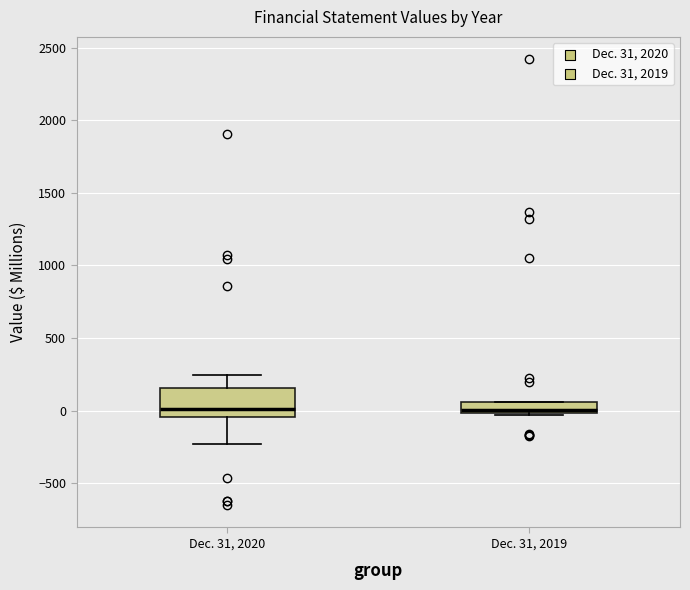

Where is the lower edge of the box for Dec. 31, 2019 on the y-axis? The values are not printed on the chart, so give them approximately, as read against the axis.

0